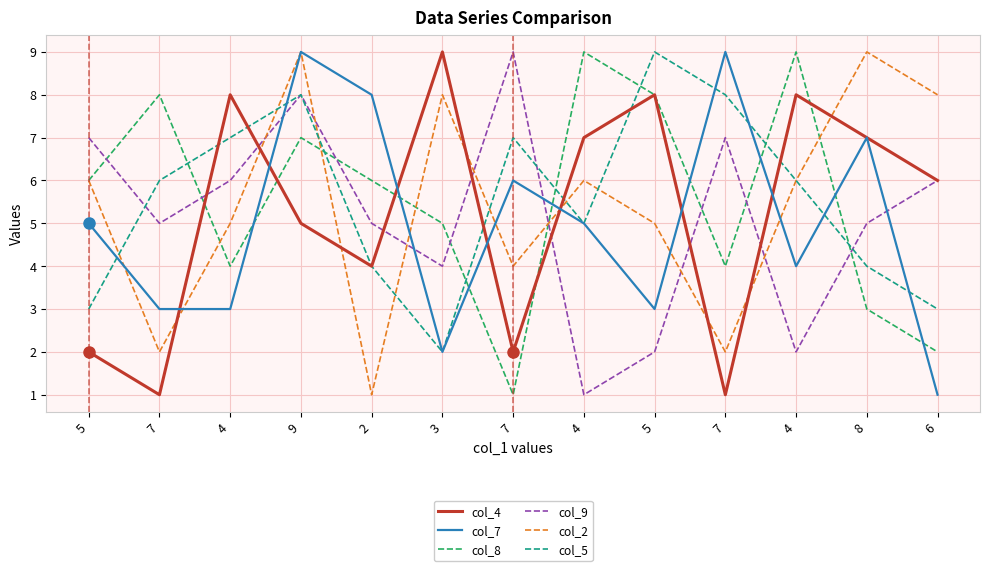

Reading right to left, list all the values displayed in this chart.

col_4: 6	7	8	1	8	7	2	9	4	5	8	1	2
col_7: 1	7	4	9	3	5	6	2	8	9	3	3	5
col_8: 2	3	9	4	8	9	1	5	6	7	4	8	6
col_9: 6	5	2	7	2	1	9	4	5	8	6	5	7
col_2: 8	9	6	2	5	6	4	8	1	9	5	2	6
col_5: 3	4	6	8	9	5	7	2	4	8	7	6	3